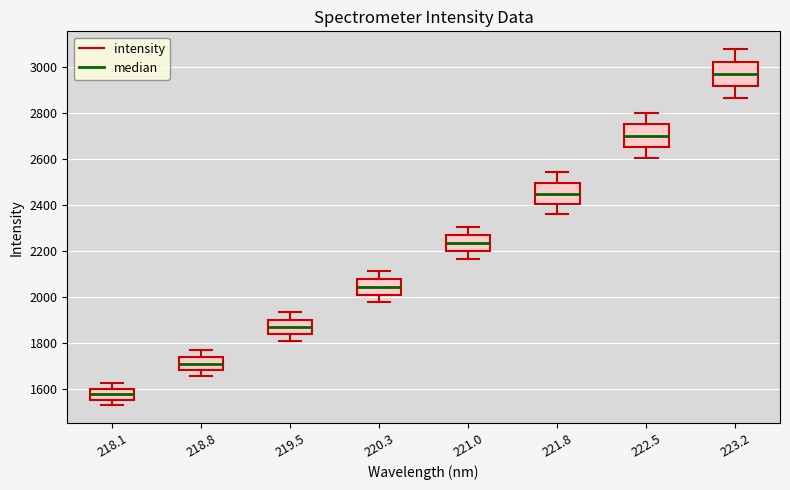

Reading left to right, read every box against the y-axis: the position of its median line, the range the box covers, and the ends of its whiskers. The values are not printed on the chart, so give them approximately, as read against the axis.

218.1: median 1580, box 1560 to 1600, whiskers 1540 to 1620
218.8: median 1720, box 1680 to 1740, whiskers 1660 to 1780
219.5: median 1880, box 1840 to 1900, whiskers 1820 to 1940
220.3: median 2040, box 2020 to 2080, whiskers 1980 to 2120
221.0: median 2240, box 2200 to 2260, whiskers 2160 to 2300
221.8: median 2460, box 2400 to 2500, whiskers 2360 to 2540
222.5: median 2700, box 2660 to 2760, whiskers 2600 to 2800
223.2: median 2980, box 2920 to 3020, whiskers 2860 to 3080